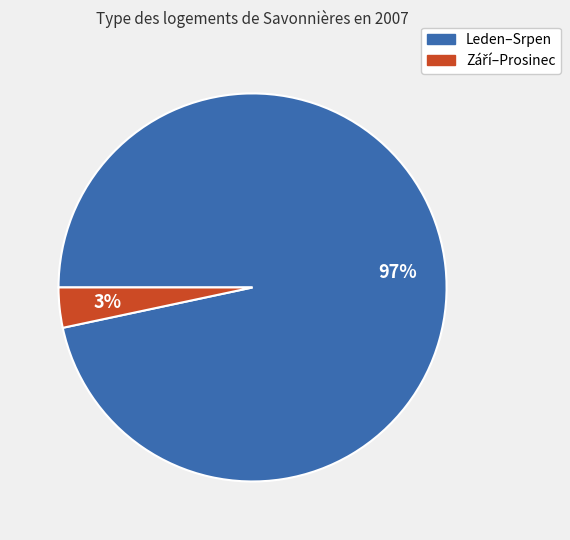

Is there any slice that represents more than half of the pie?

Yes